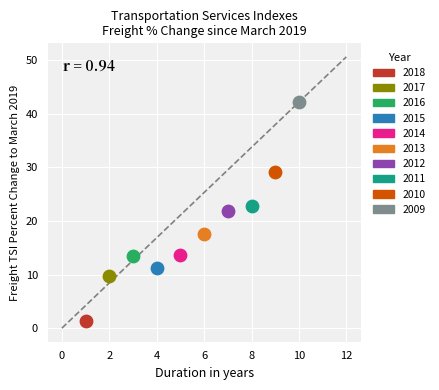

Which series reaches the minimum Y coordinate?

2018